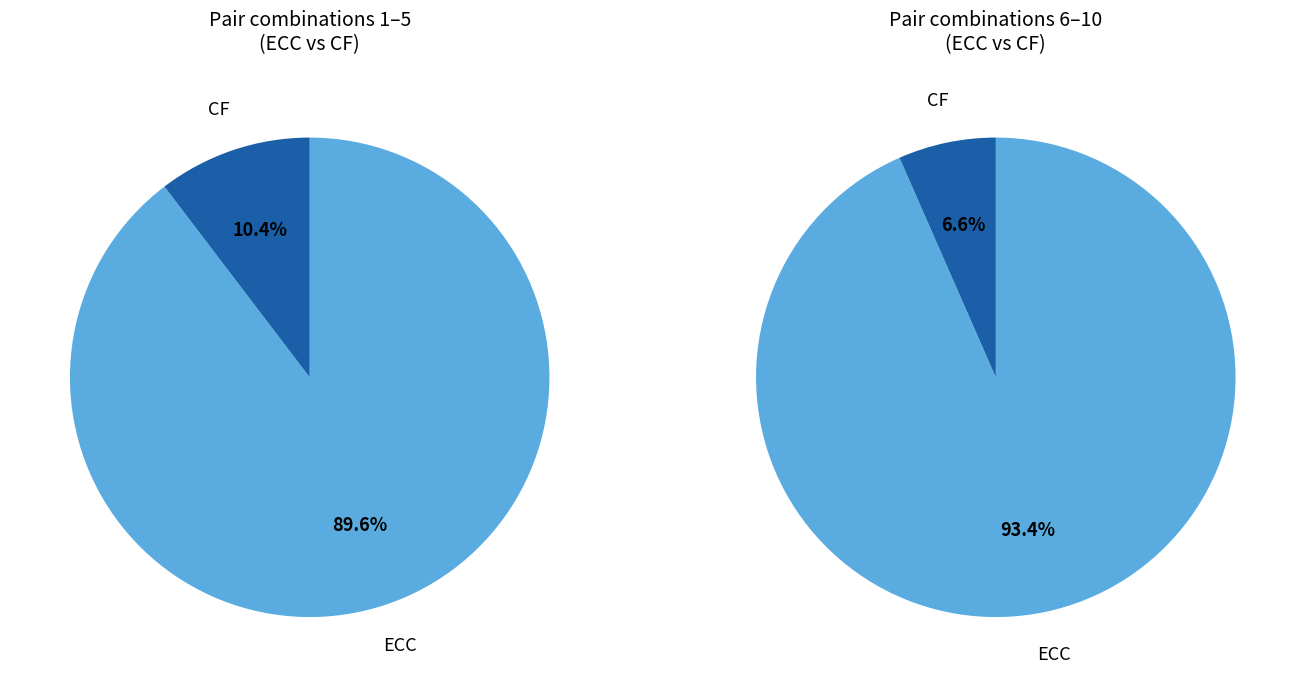

Combined, do L. salivarius+C. albicans and S. wiggsiae+C. albicans account for over 50%?

No